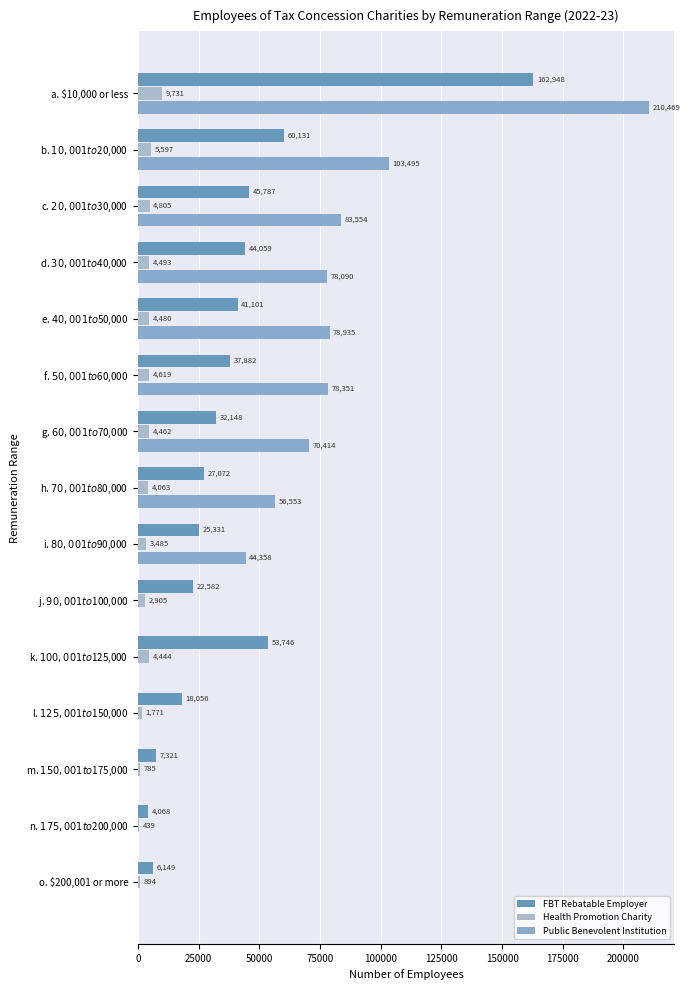

Count the number of categories in the chart.

15